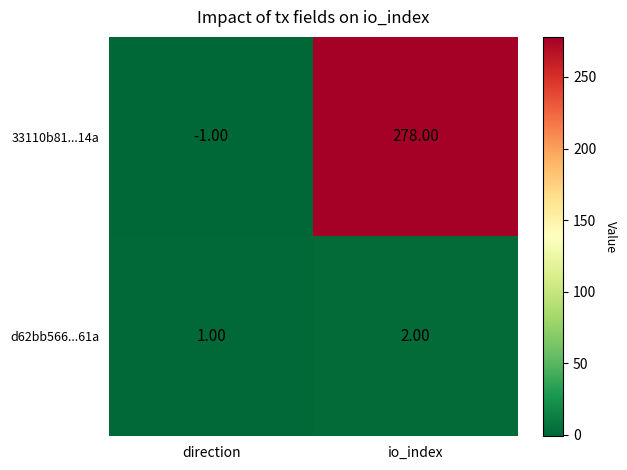

List the series in order of their peak value, highest first.

33110b81...14a, d62bb566...61a